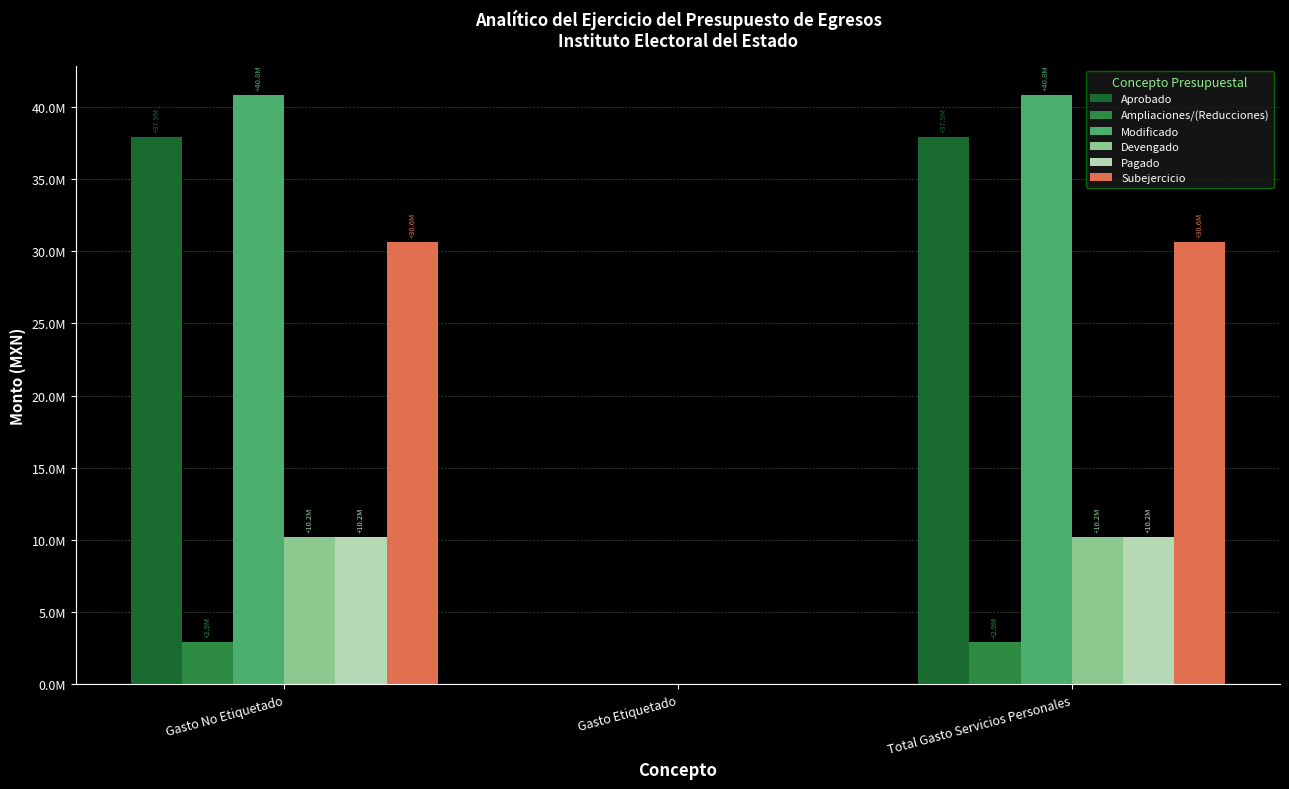

Where does the Aprobado series first go above 37910707?

Gasto No Etiquetado